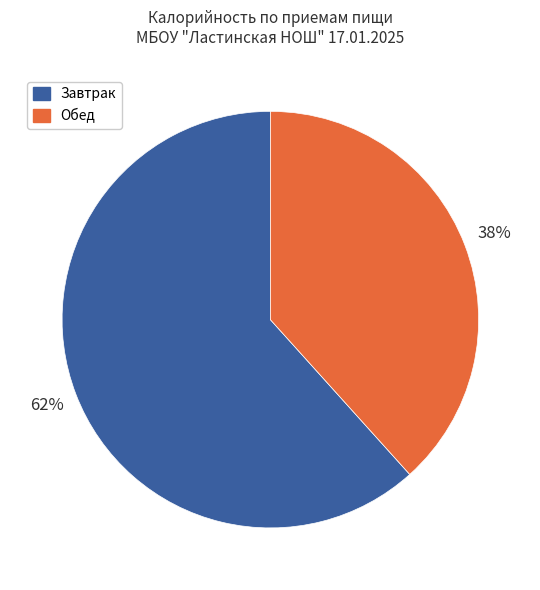

Which category has the smallest portion of the pie?

Обед